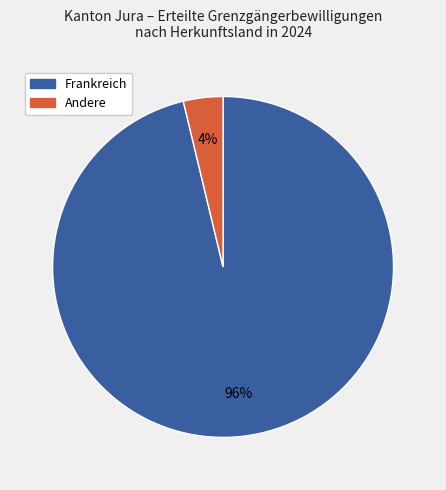

Is there a majority slice in this chart?

Yes